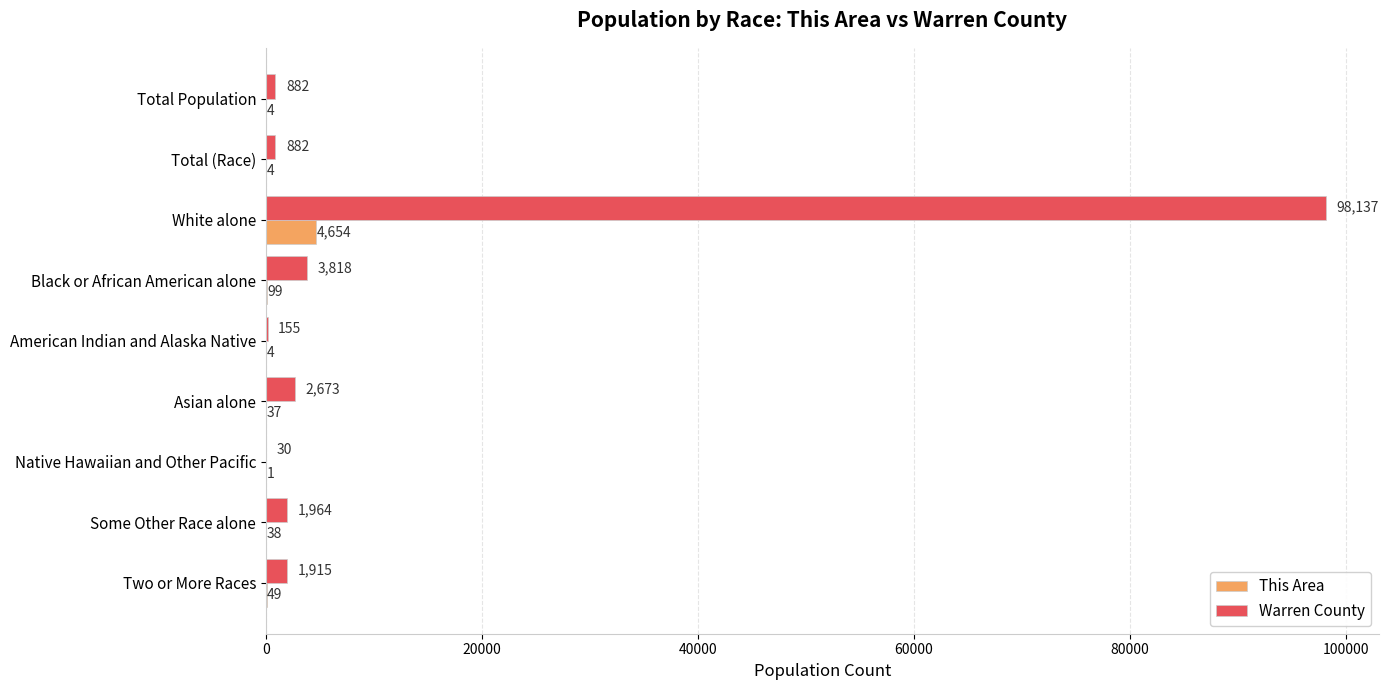

What is the sum of all Warren County values?

110456